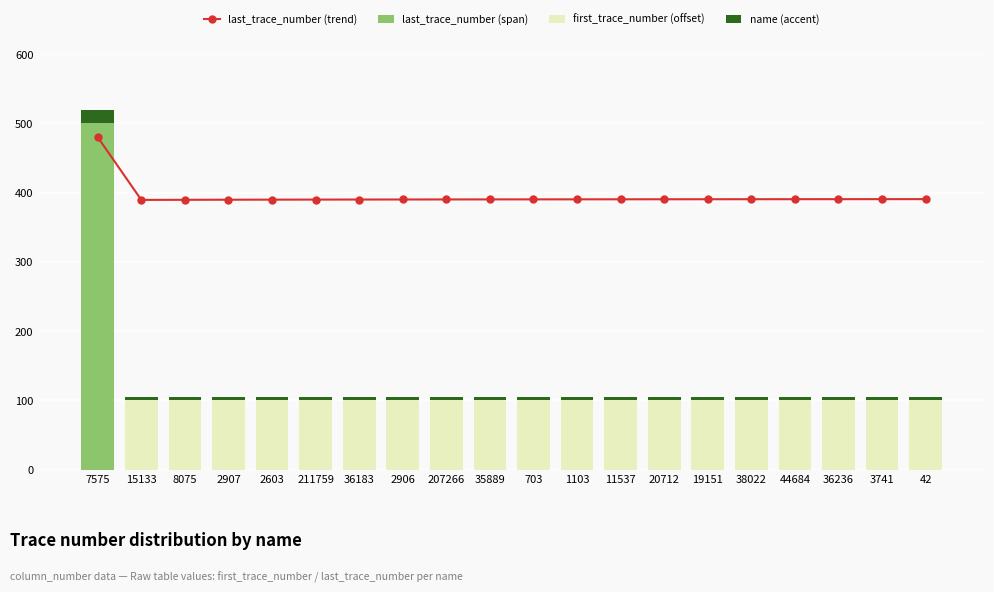

Which series has the largest total across all categories?

last_trace_number (trend)